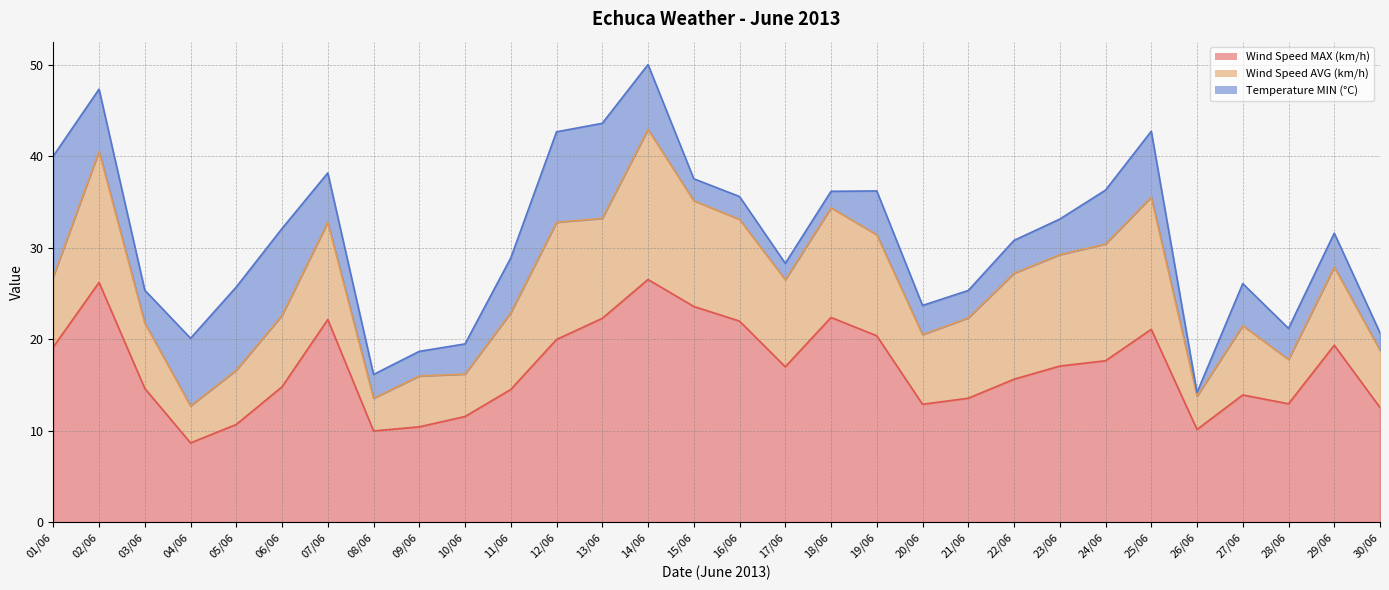

True or false: Wind Speed AVG (km/h) and Wind Speed MAX (km/h) intersect in this chart.

False